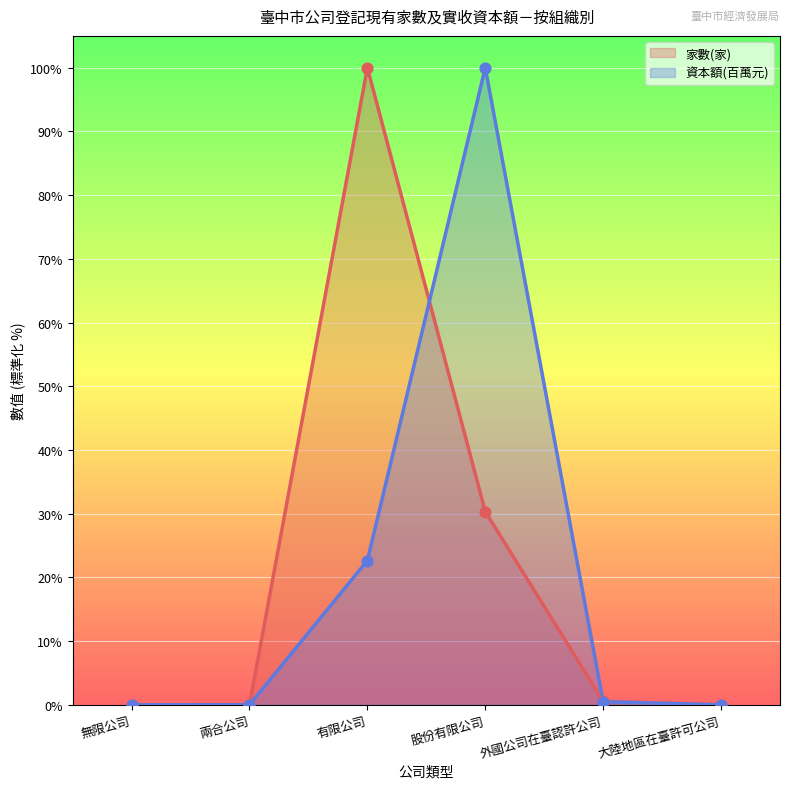

What is the total value across all series at 有限公司?

122.6